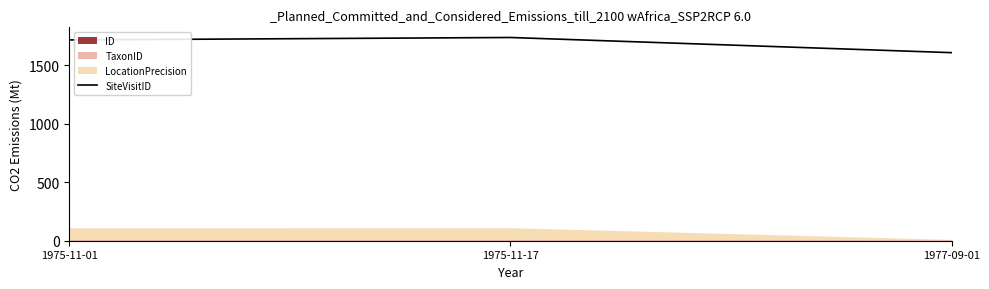

How many lines are shown in the chart?

1